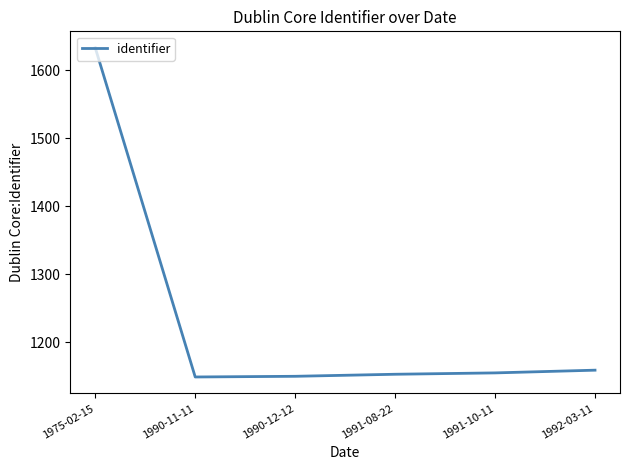

The value at 1990-11-11 is 1149. True or false?

True